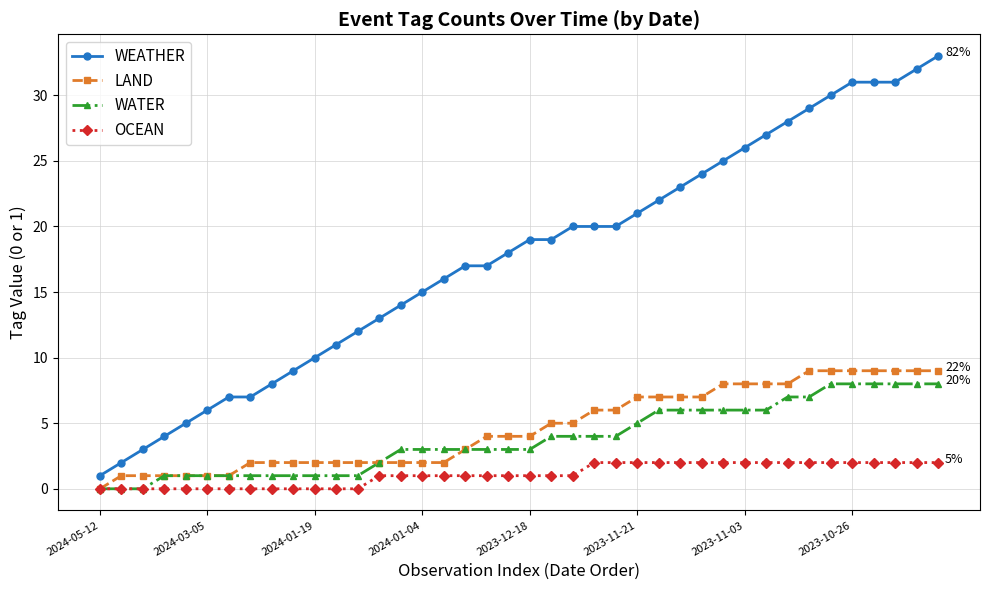

What is the difference between the maximum and minimum values in the WATER series?

8